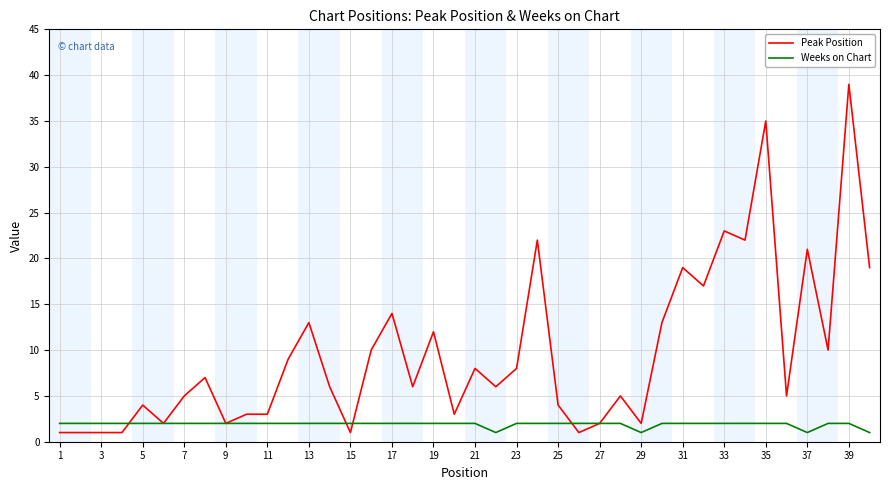

List the series in order of their peak value, highest first.

Peak Position, Weeks on Chart